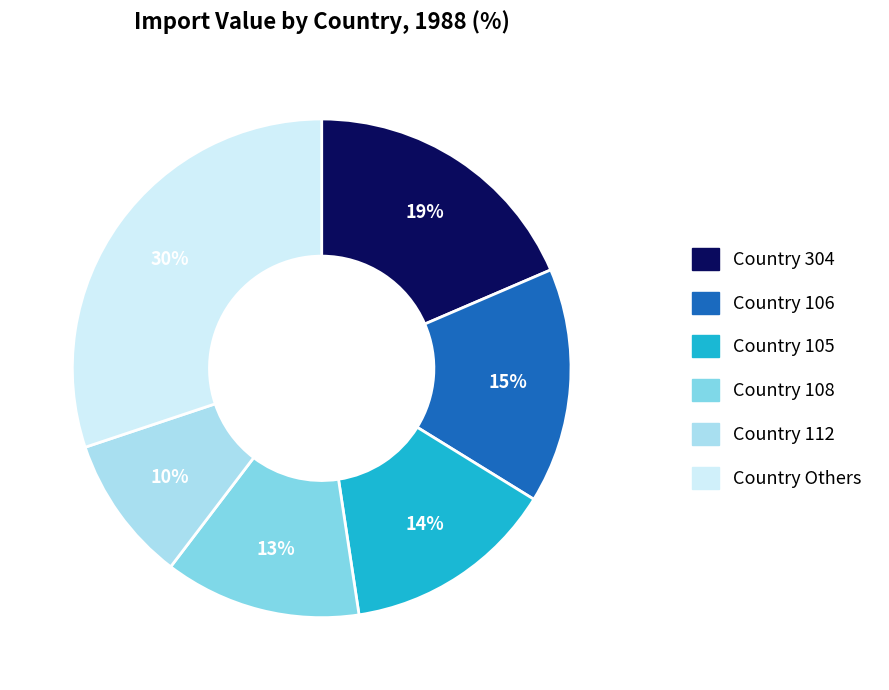

Is there any slice that represents more than half of the pie?

No